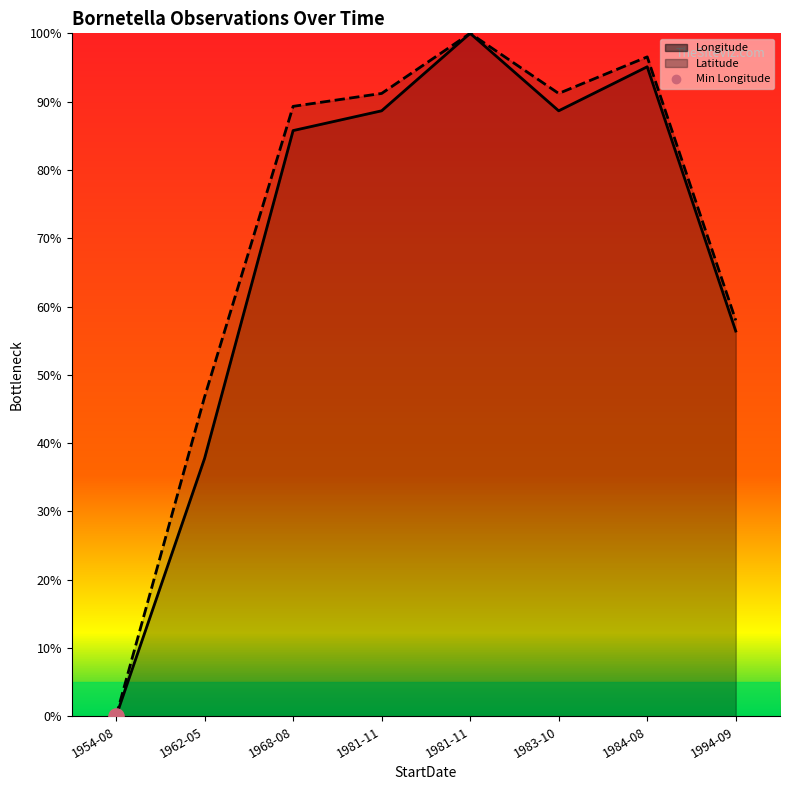

At how many categories does at least one series exceed 34?

7